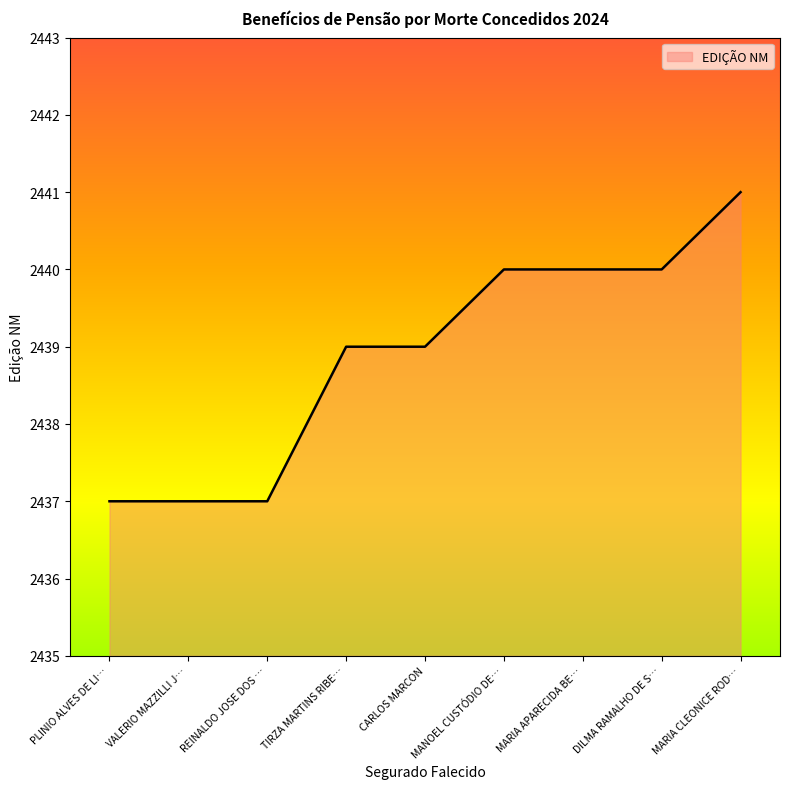

The chart shows a value of 3325 at TIRZA MARTINS RIBE…. True or false?

False